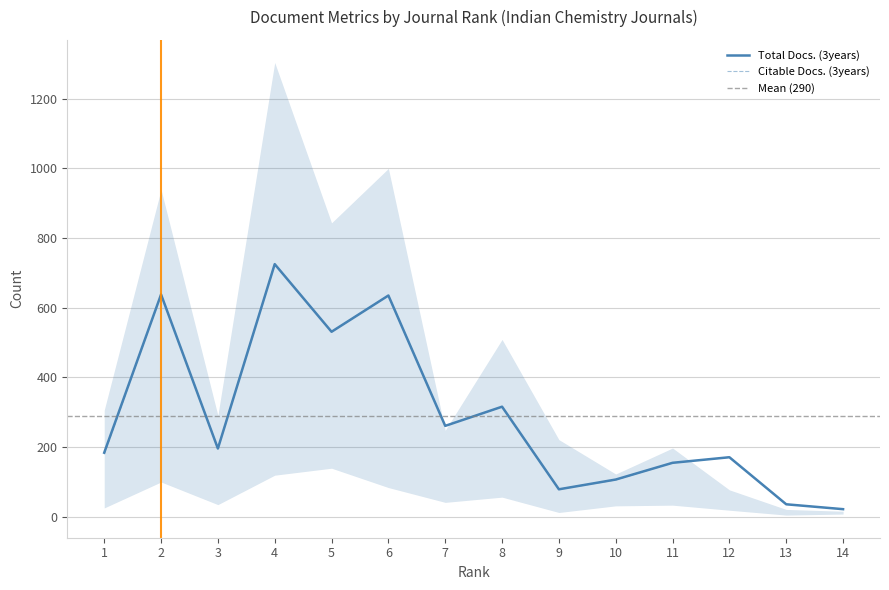

True or false: Total Docs. (3years) and Citable Docs. (3years) cross at least once.

False